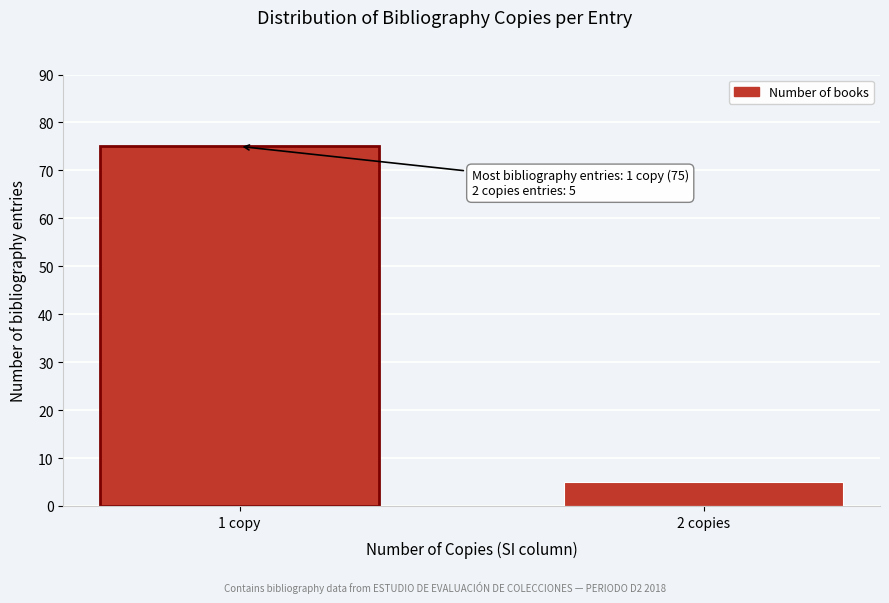

Reading left to right, extract all data points from this chart.

75	5